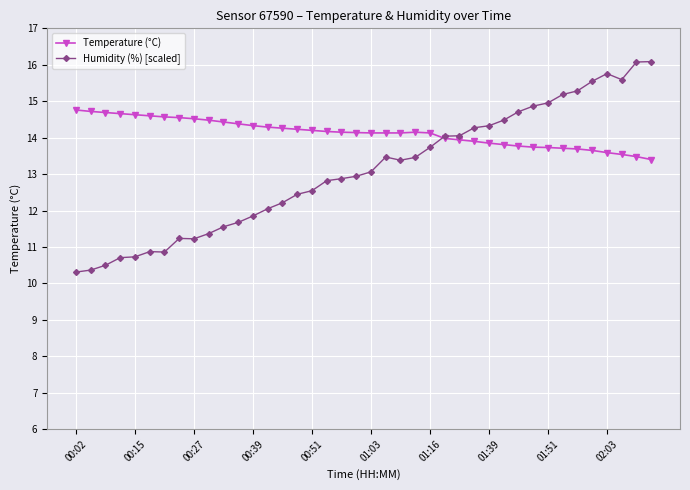

What is the difference between the maximum and second lowest values in the Humidity (%) [scaled] series?

5.7